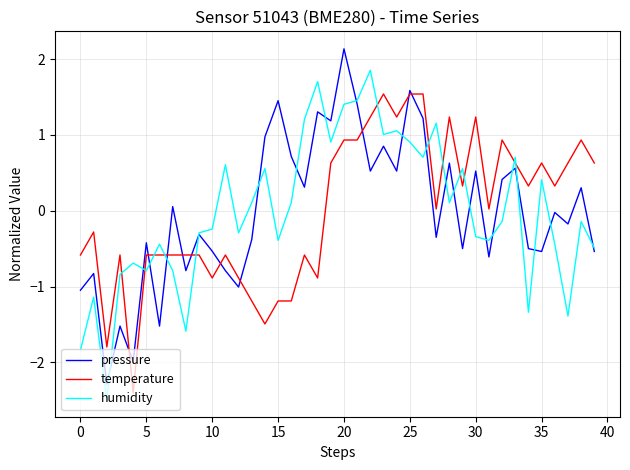

What is the greatest value displayed?

2.1